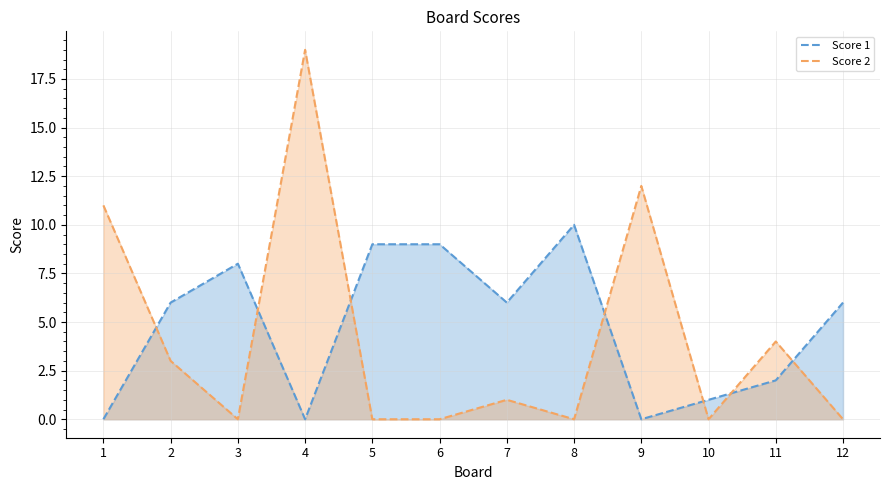

After their last crossing, which series has the higher values: Score 1 or Score 2?

Score 1